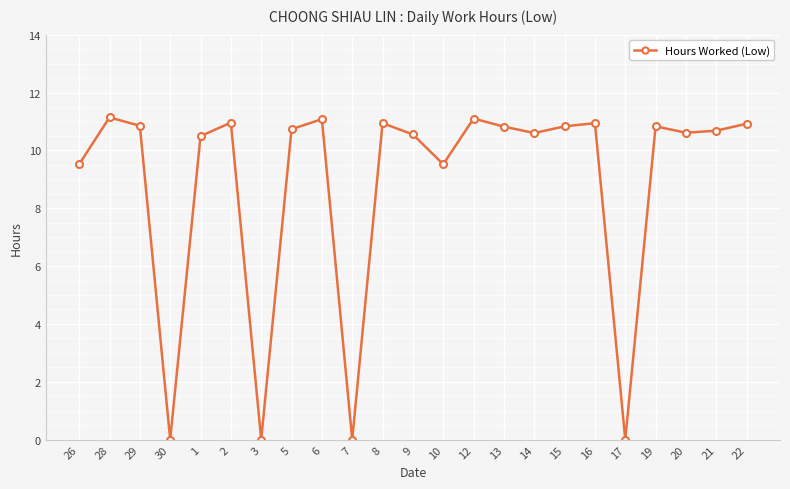

Where does the data first go above 10?

28